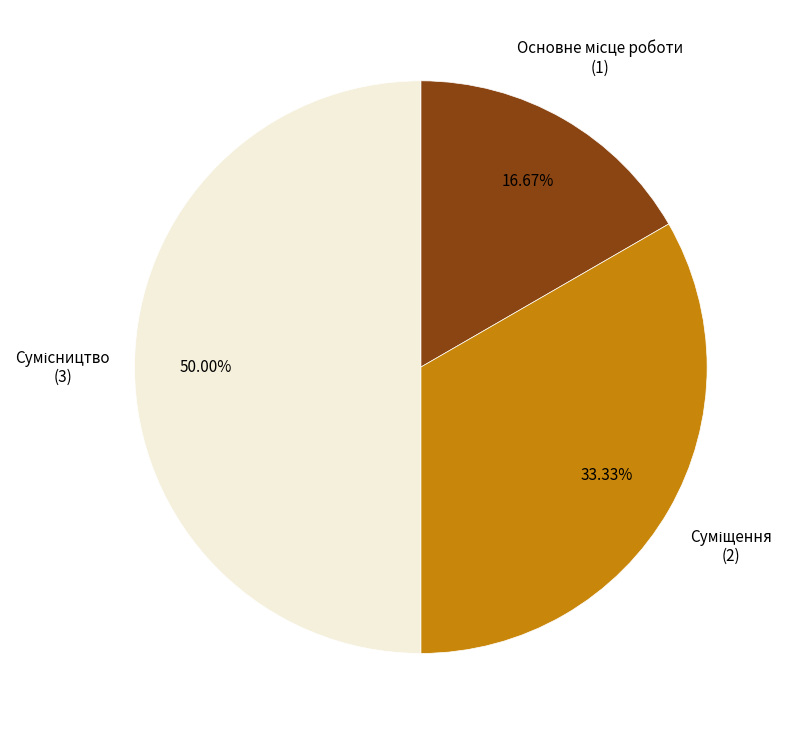

How many segments does this pie chart have?

3